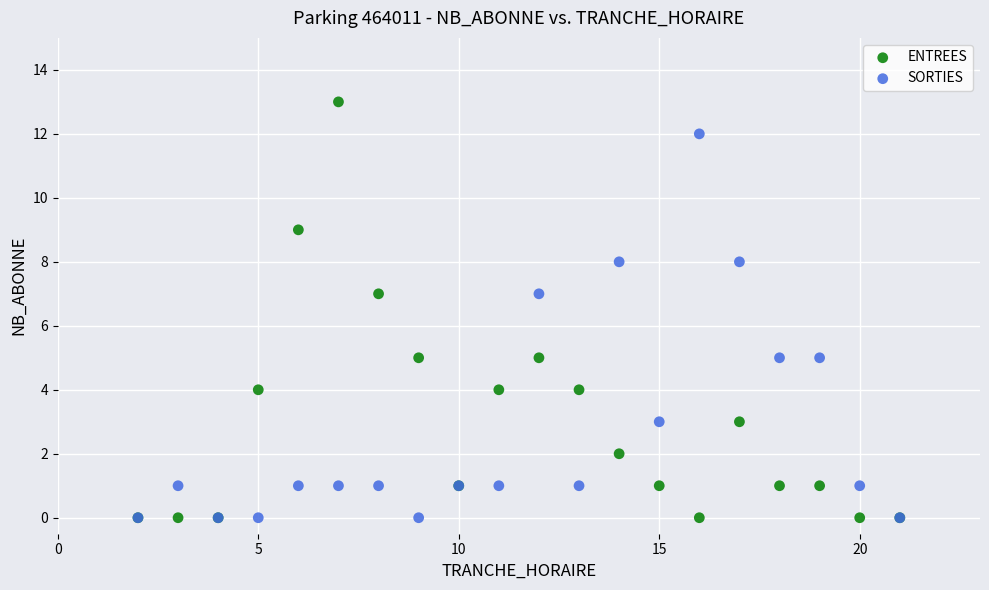

Which series has the widest spread of Y values?

ENTREES